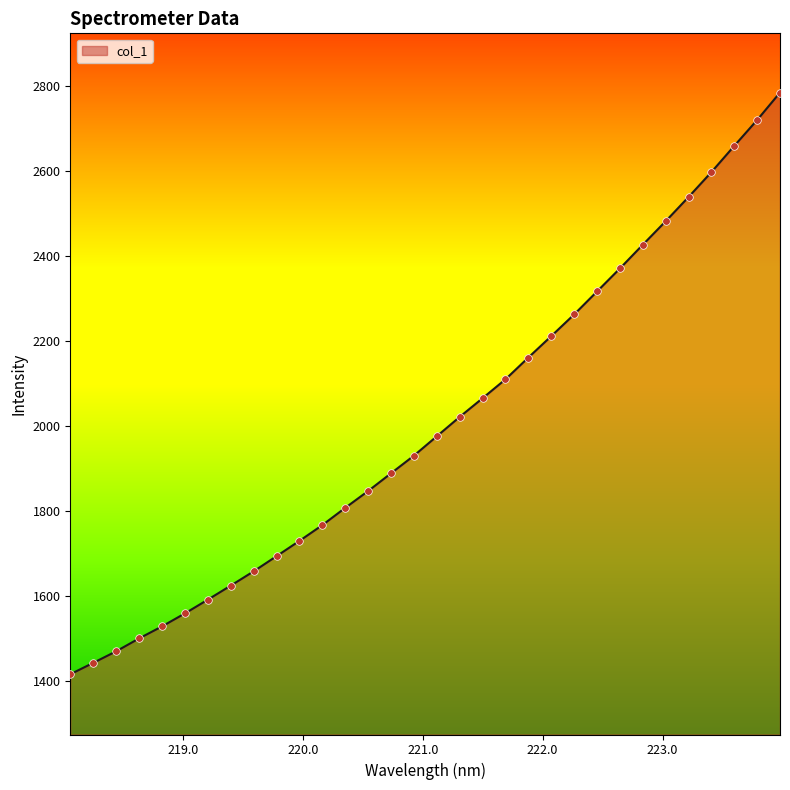

What is the greatest value displayed?

2784.0